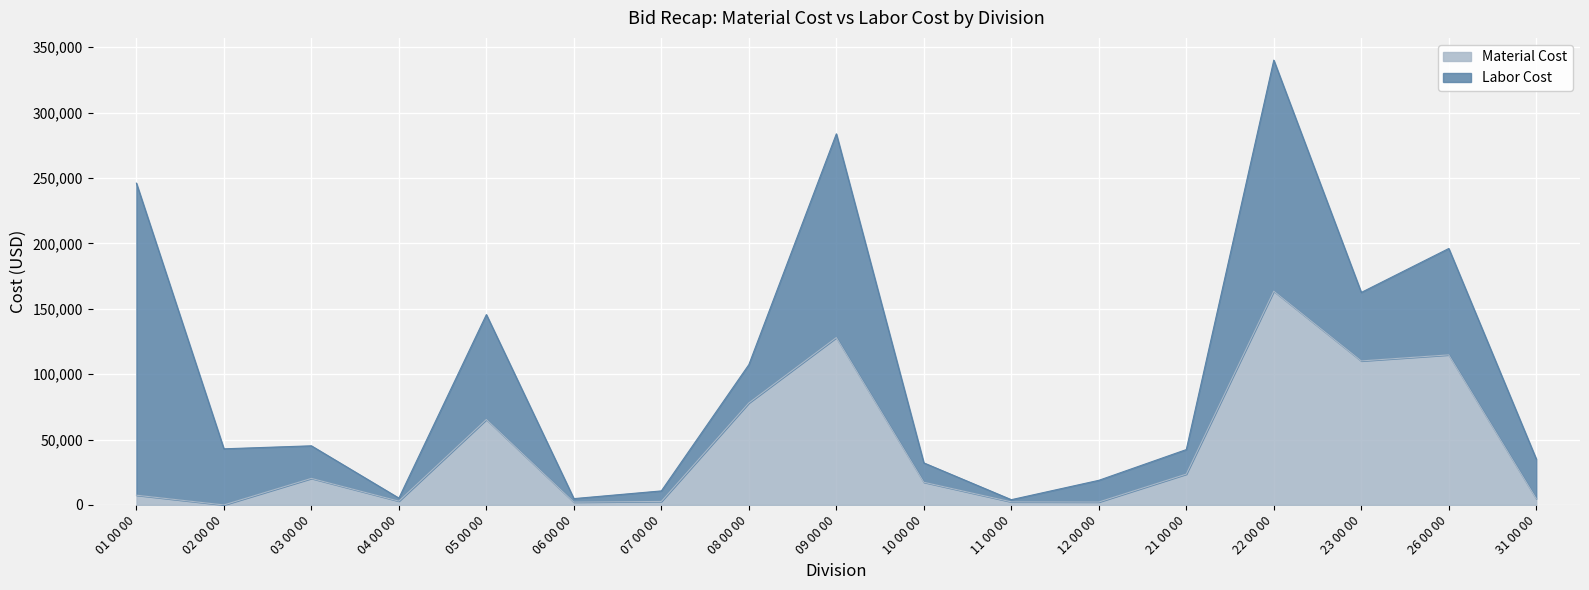

What value does the data have at 05 00 00?

65332.0